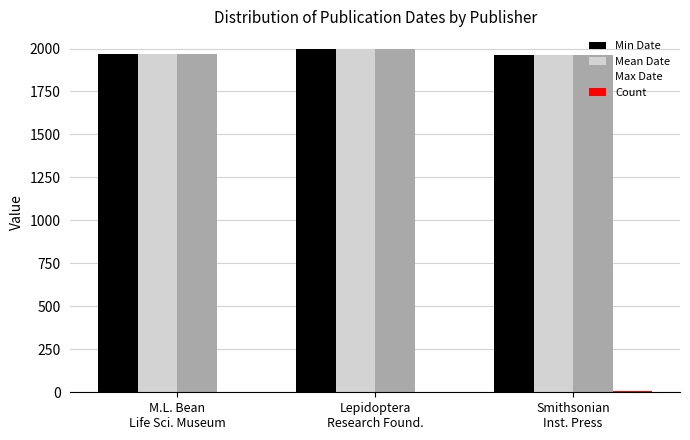

What is the total value across all series at Lepidoptera
Research Found.?

6001